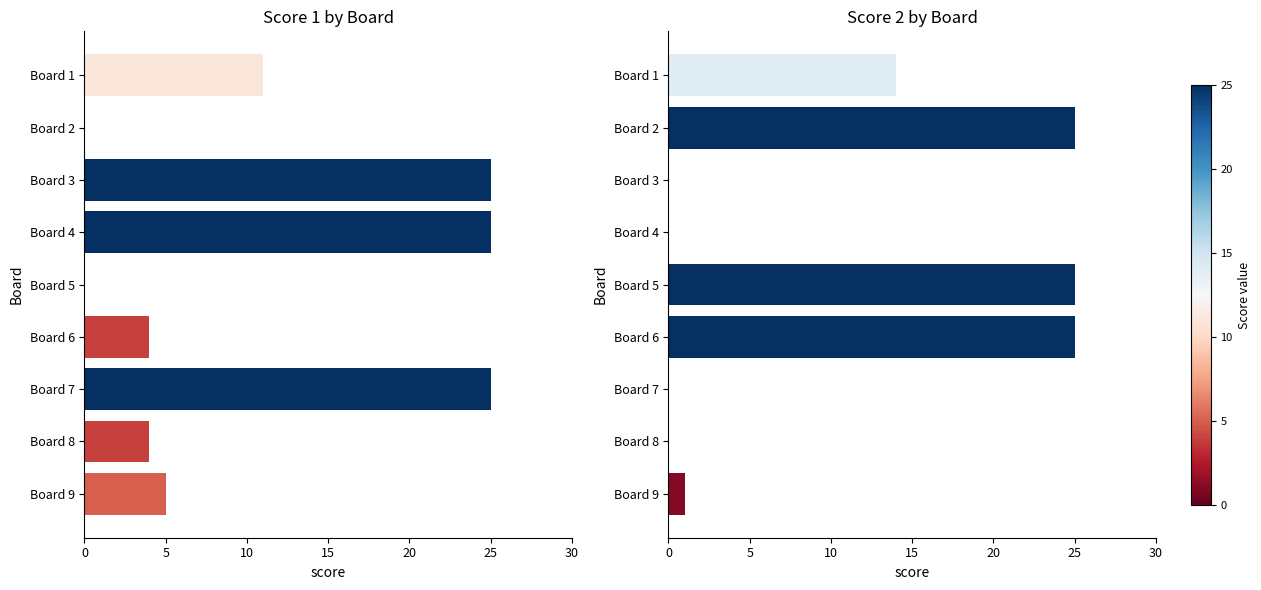

The Score 1 series shows 7 at Board 1. True or false?

False